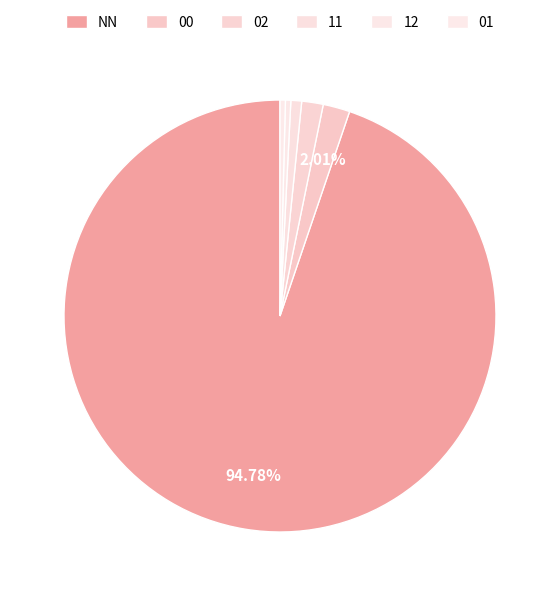

Count the number of slices in the pie.

6